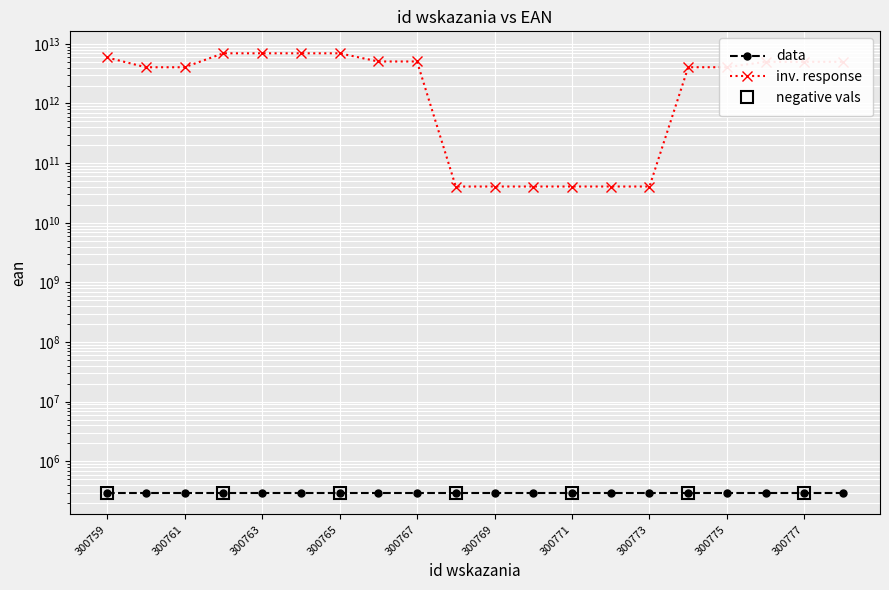

Does the chart display data point markers on the line(s)?

Yes